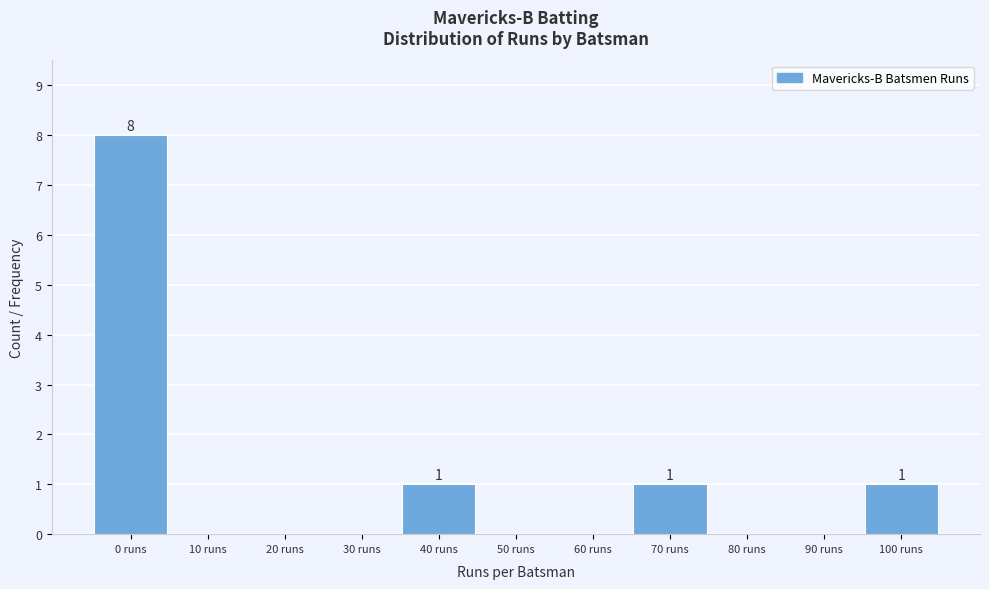

Reading left to right, what are all the values shown in this chart?

0 runs=8	10 runs=0	20 runs=0	30 runs=0	40 runs=1	50 runs=0	60 runs=0	70 runs=1	80 runs=0	90 runs=0	100 runs=1